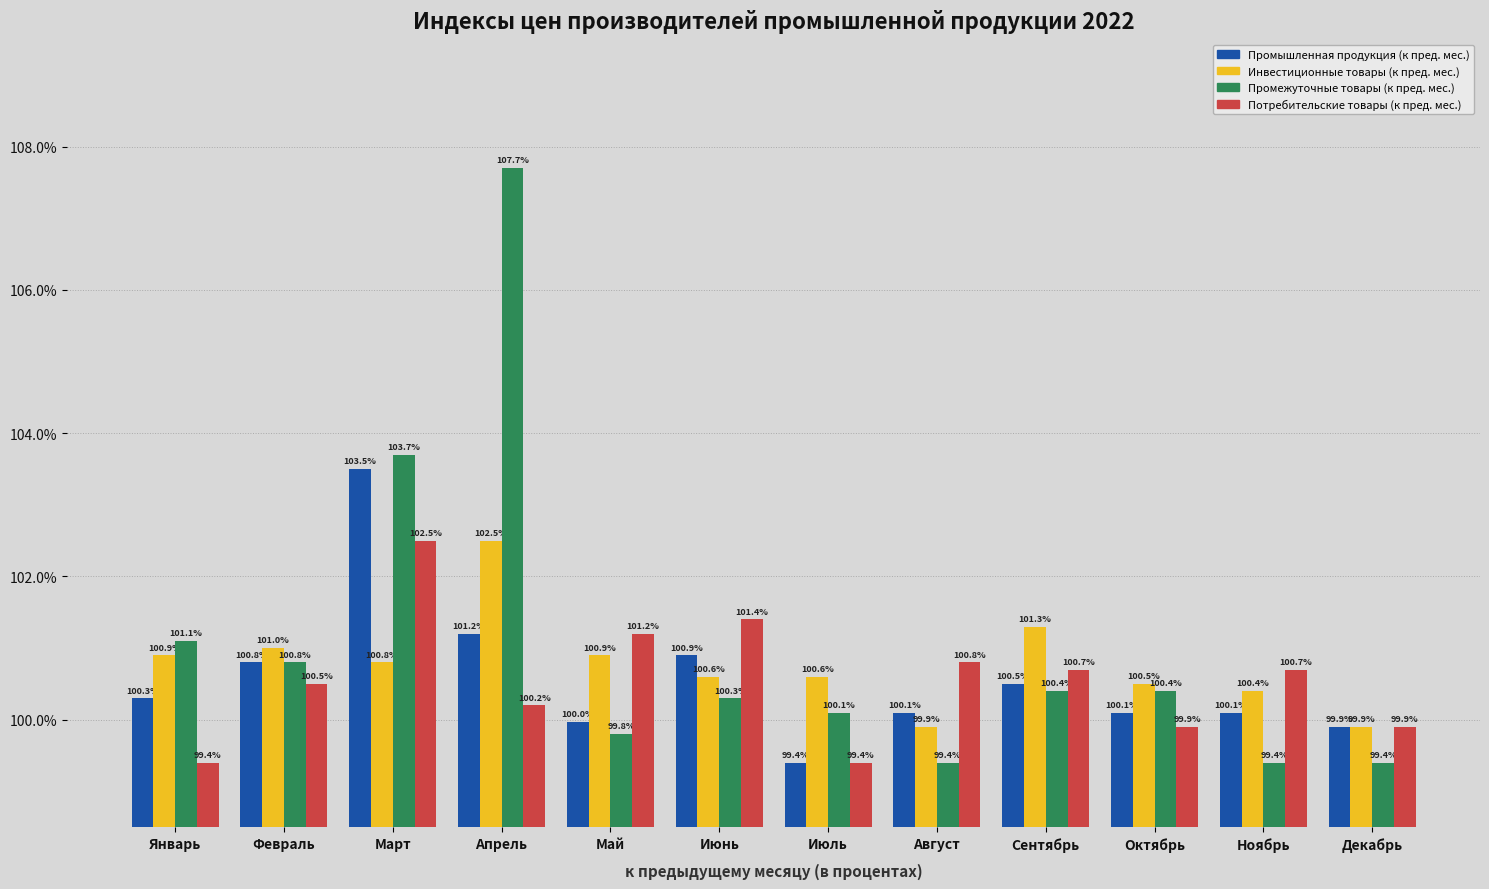

How many data points in Потребительские товары (к пред. мес.) are less than 100?

4